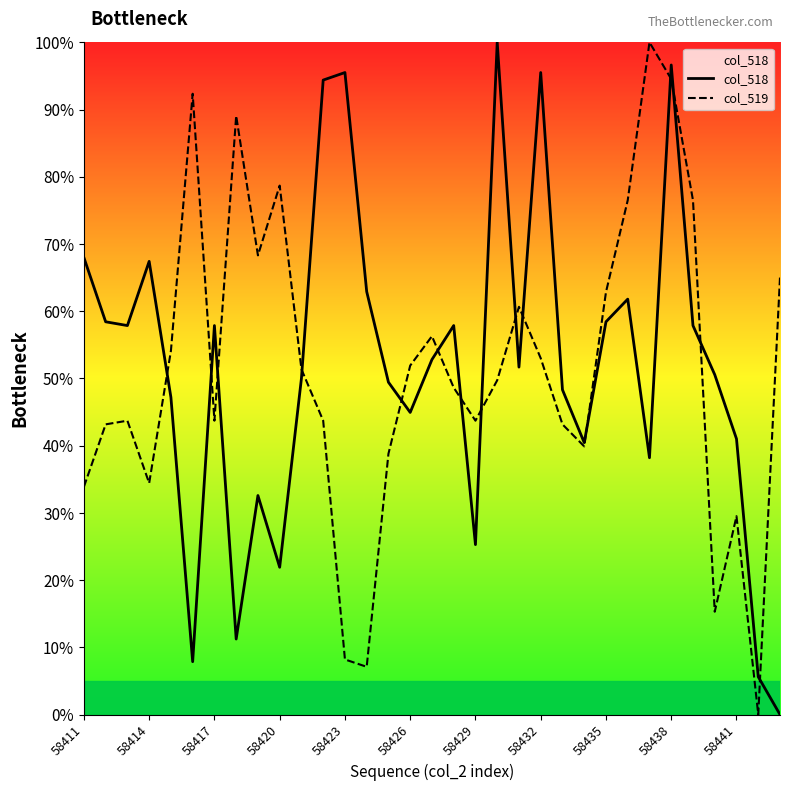

What is the maximum value shown in the chart?

100.0